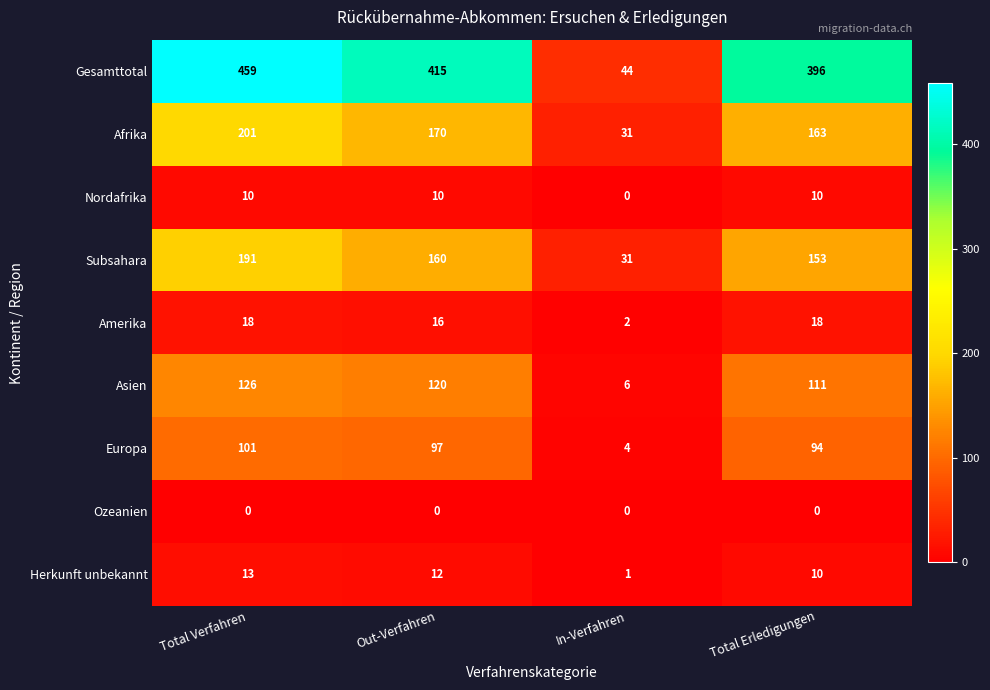

What is the difference between the maximum and minimum values in the Subsahara series?

160